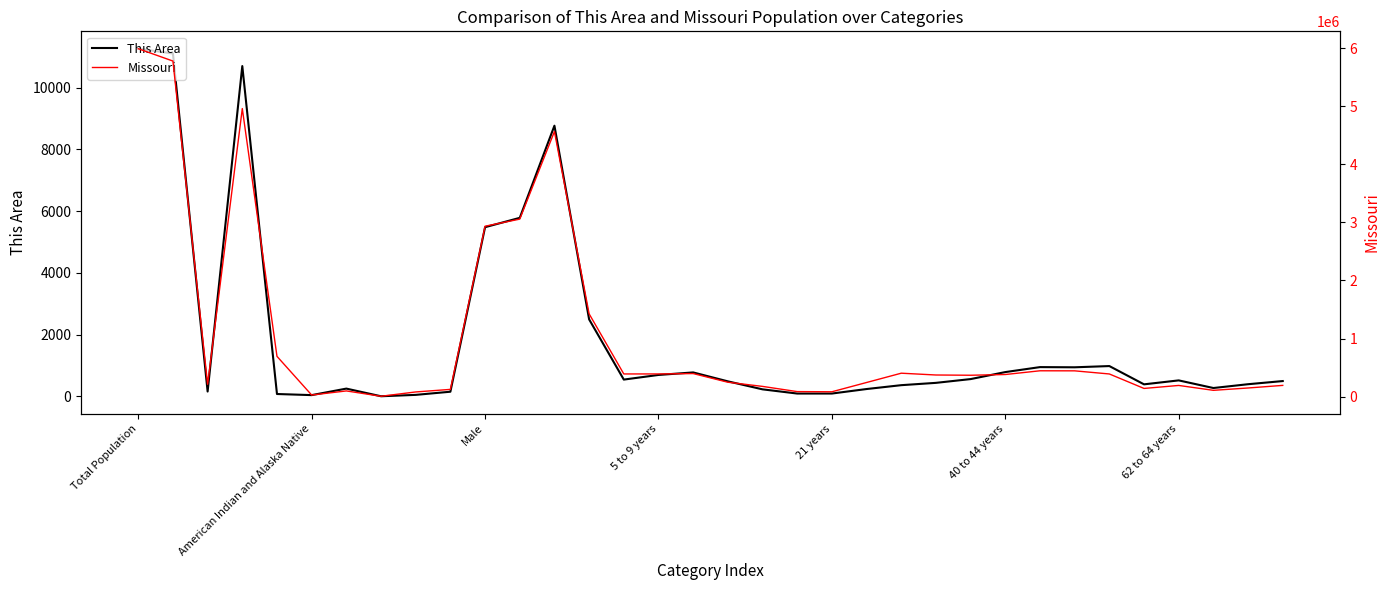

Which category has the lowest value in the This Area series?

7